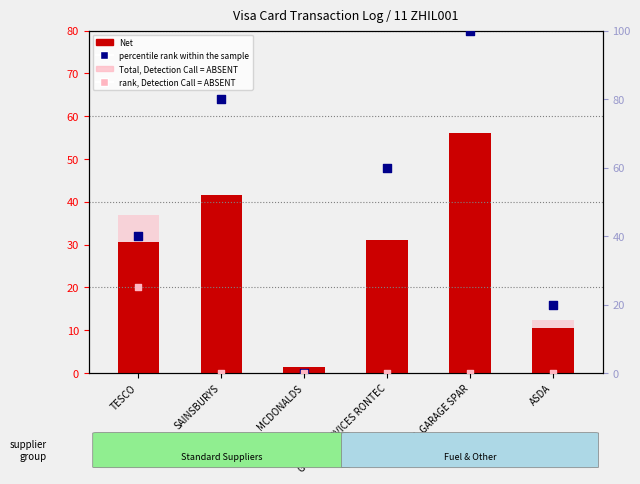

Which series reaches the maximum Y coordinate?

percentile rank within the sample